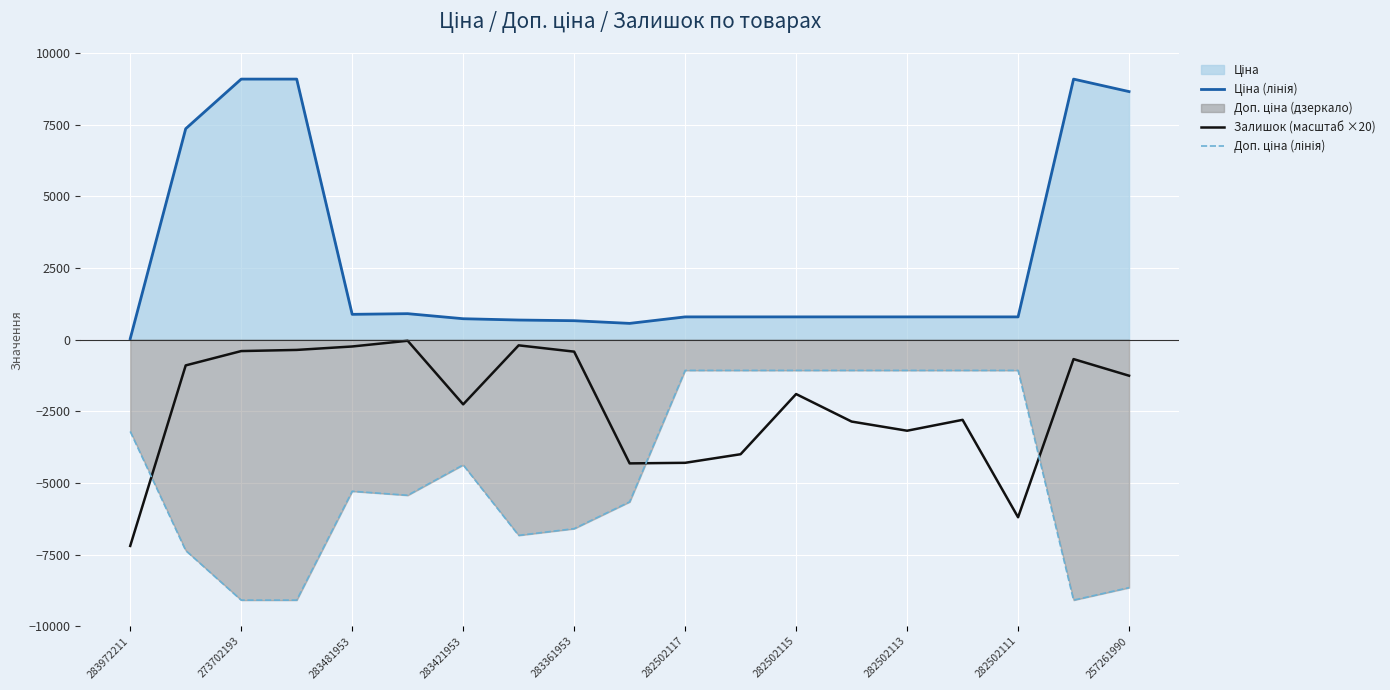

The Залишок (масштаб ×20) series shows -1260.0 at 257261990. True or false?

True